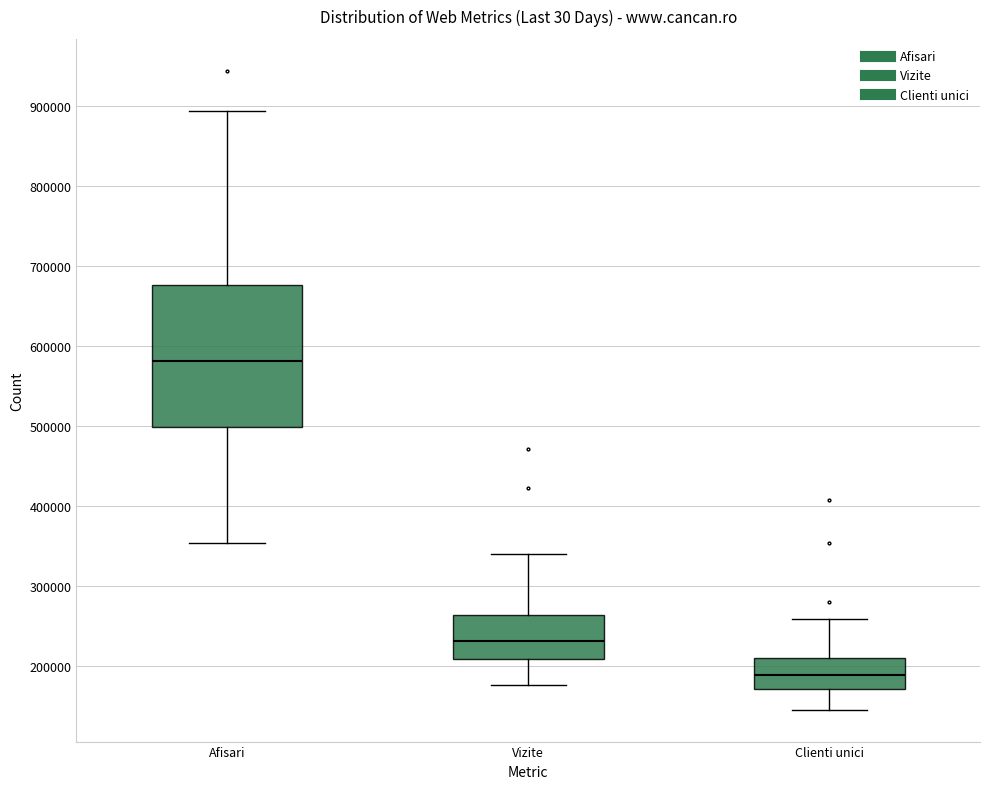

Where does the median line of the box for Vizite sit on the y-axis? The values are not printed on the chart, so give them approximately, as read against the axis.

230000